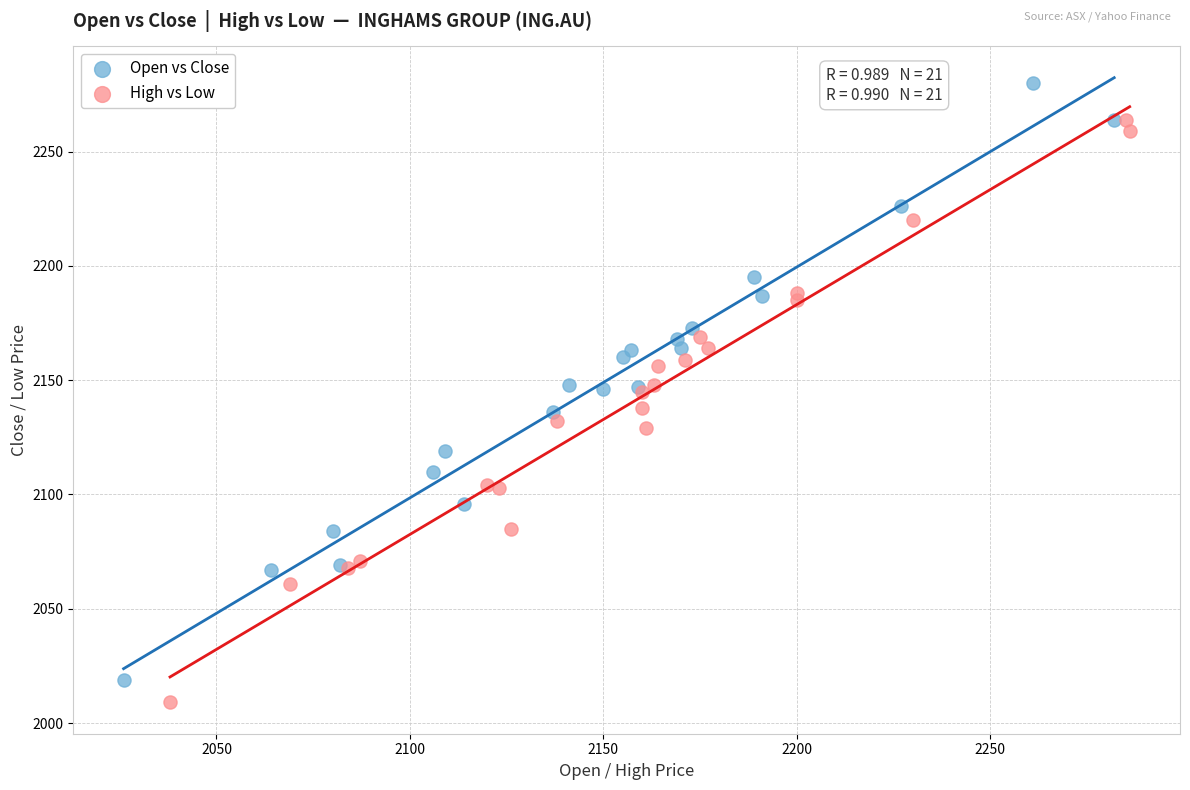

Which series reaches the maximum Y coordinate?

Open vs Close